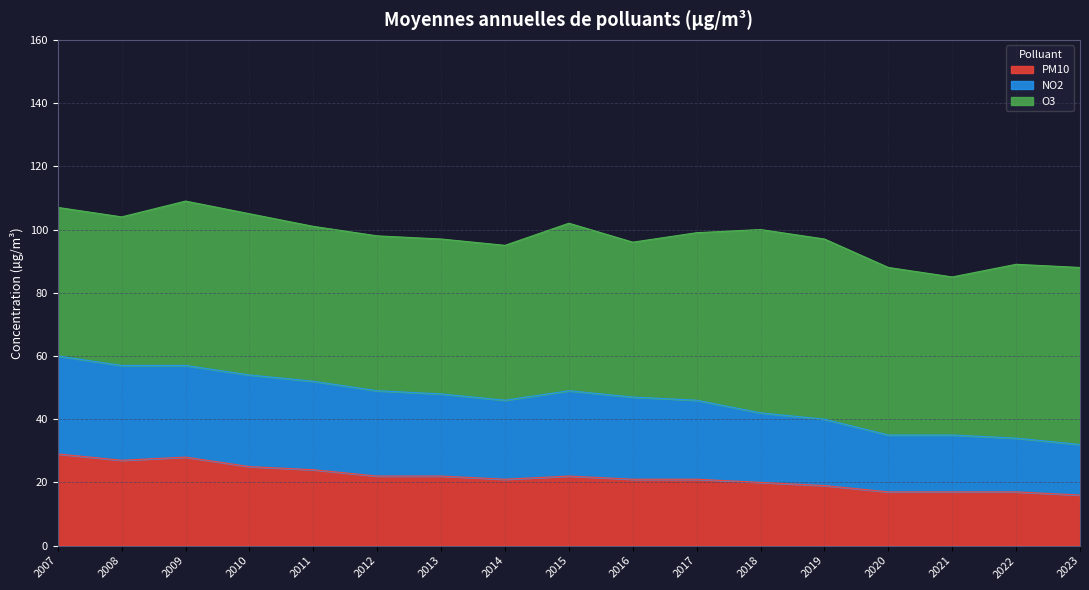

Which has a higher value, 2017 or 2011?

2011